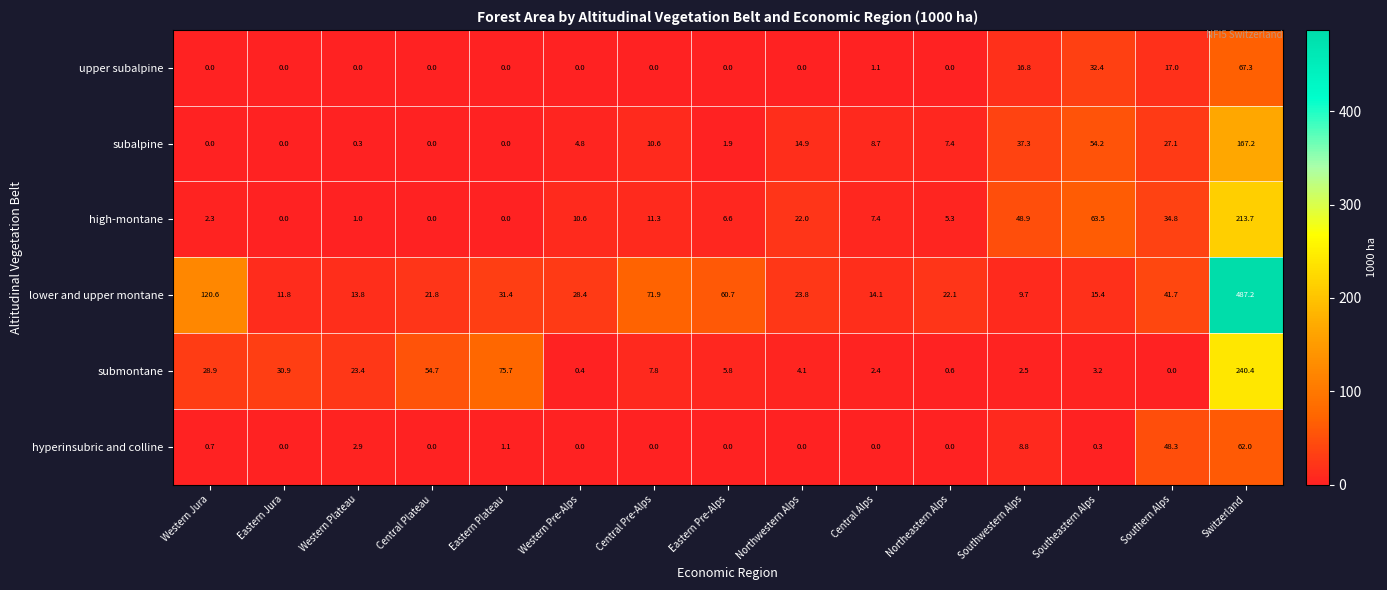

What is the average value of the subalpine series?

22.3